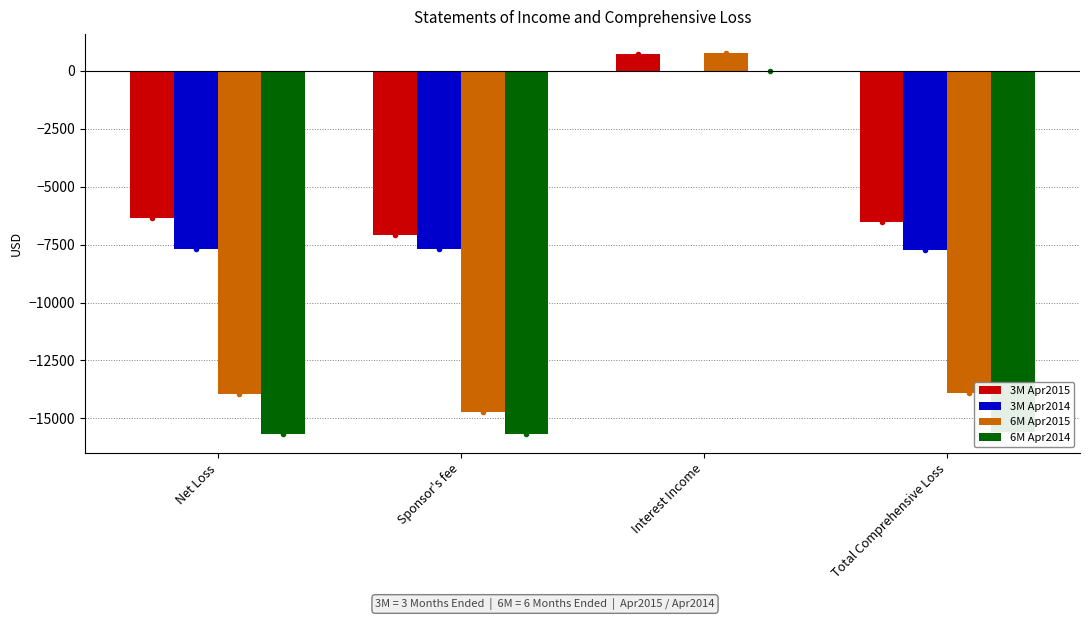

Are the bars grouped side by side (vs. stacked)?

Yes